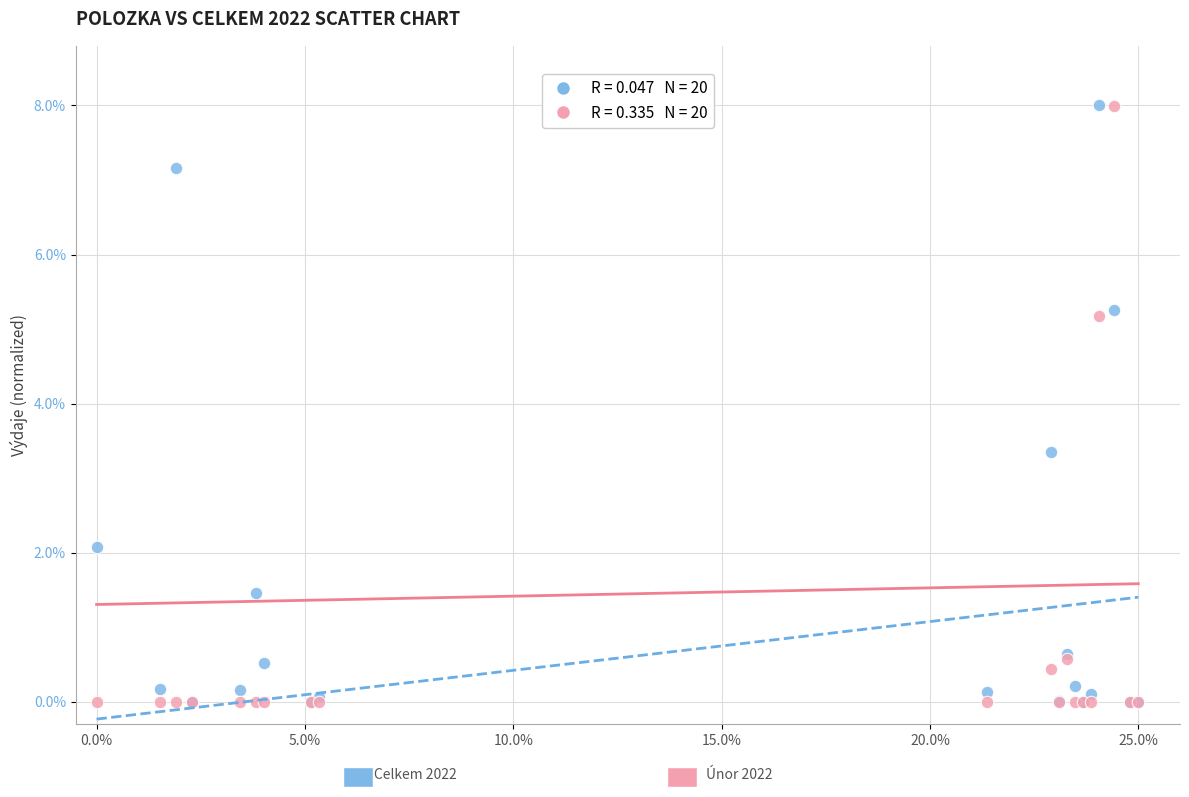

Across all series, what Y value is closest to 4?

3.3